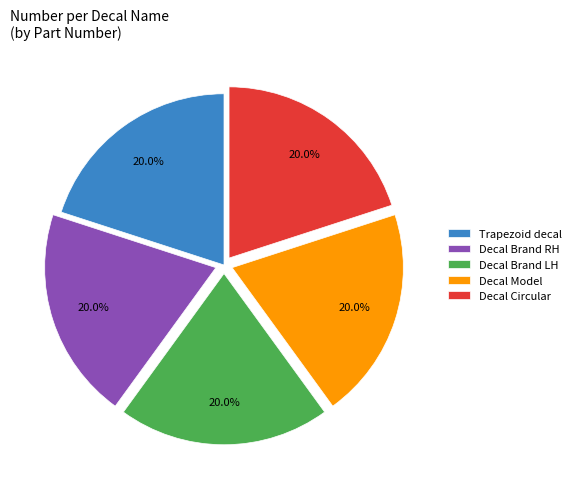

Is there any slice that represents more than half of the pie?

No